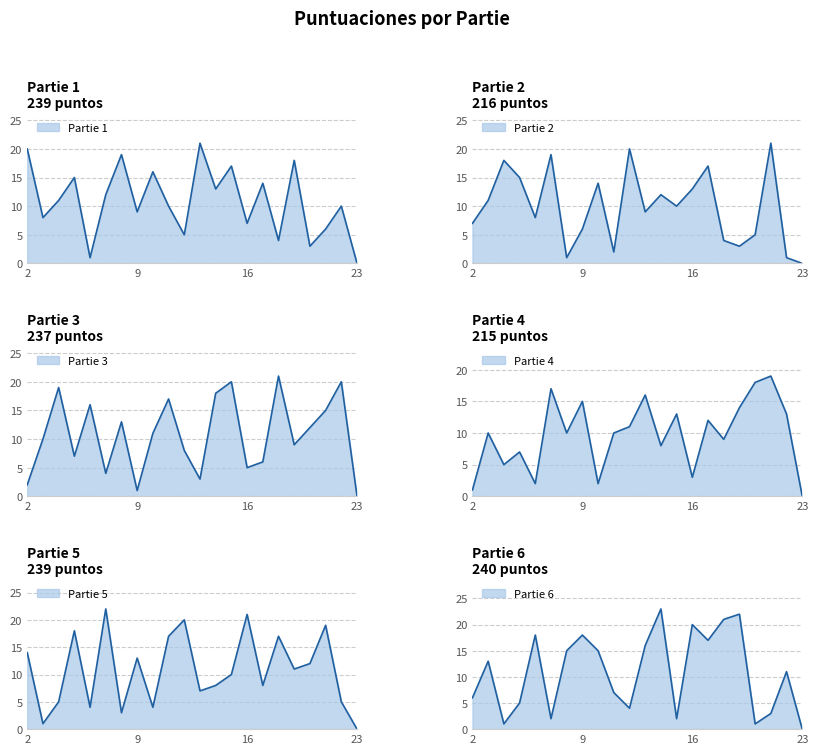

What is the difference between the Partie 2 values at 13 and 11?

7